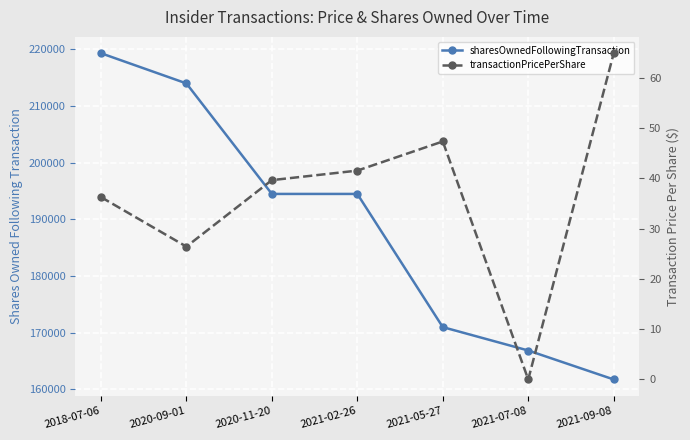

What is the sum of the sharesOwnedFollowingTransaction values at 2021-02-26 and 2021-09-08?

356200.0